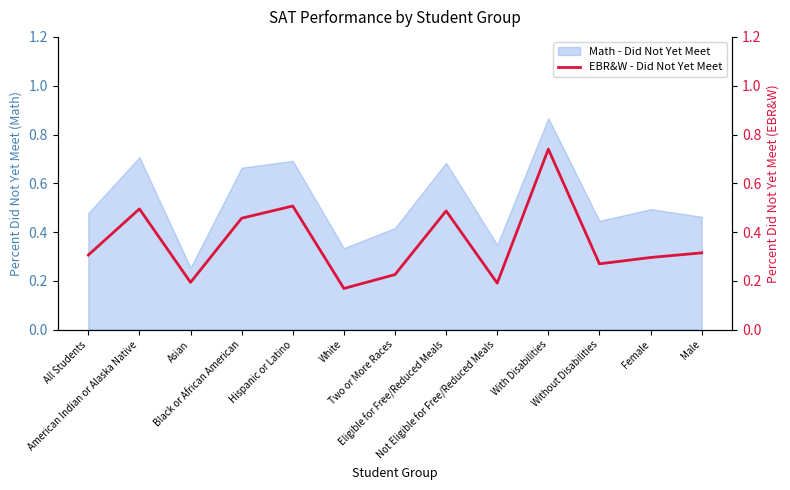

The chart shows a value of 0.2 at Two or More Races. True or false?

True